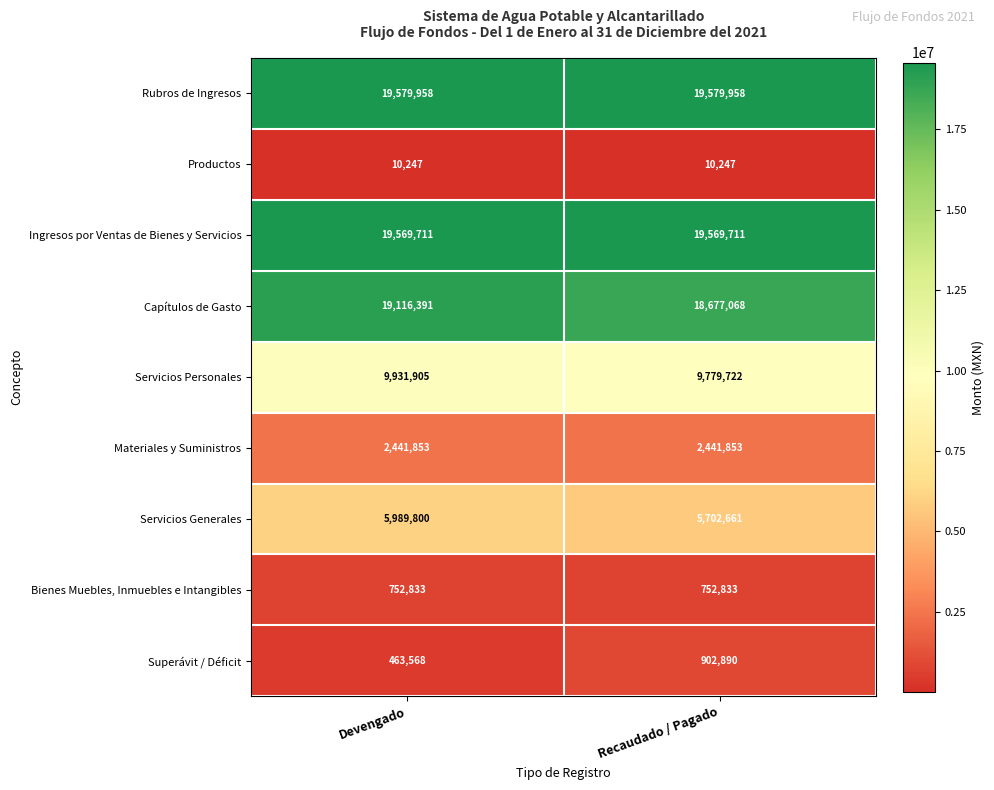

The Servicios Personales series shows 12983605 at Devengado. True or false?

False